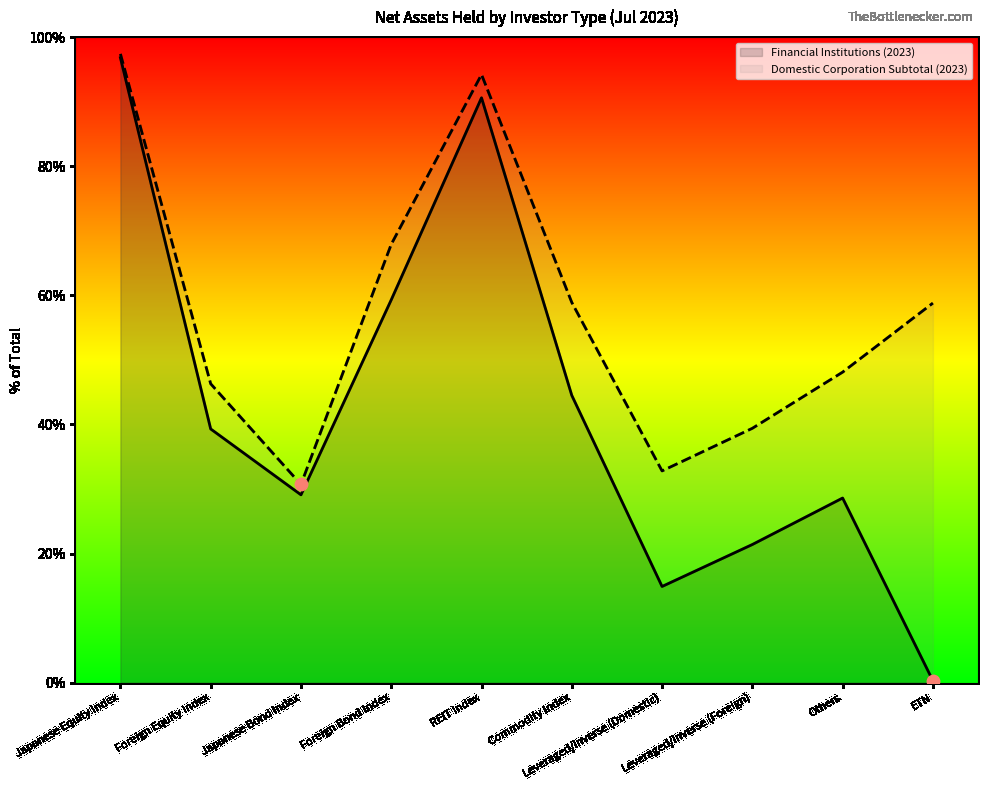

At which category is the sum across all series the highest?

Japanese Equity Index